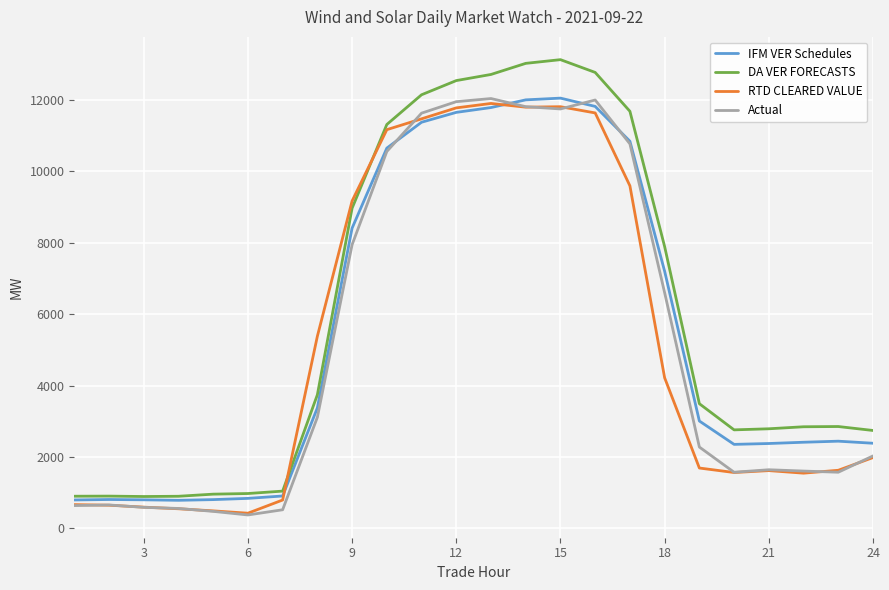

After their last crossing, which series has the higher values: DA VER FORECASTS or RTD CLEARED VALUE?

DA VER FORECASTS